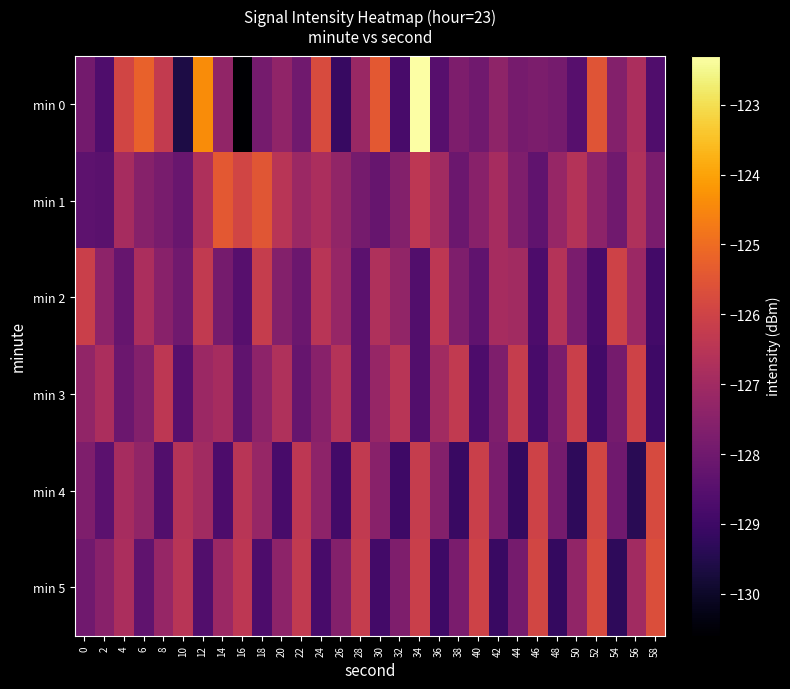

What is the greatest value displayed?

-122.3